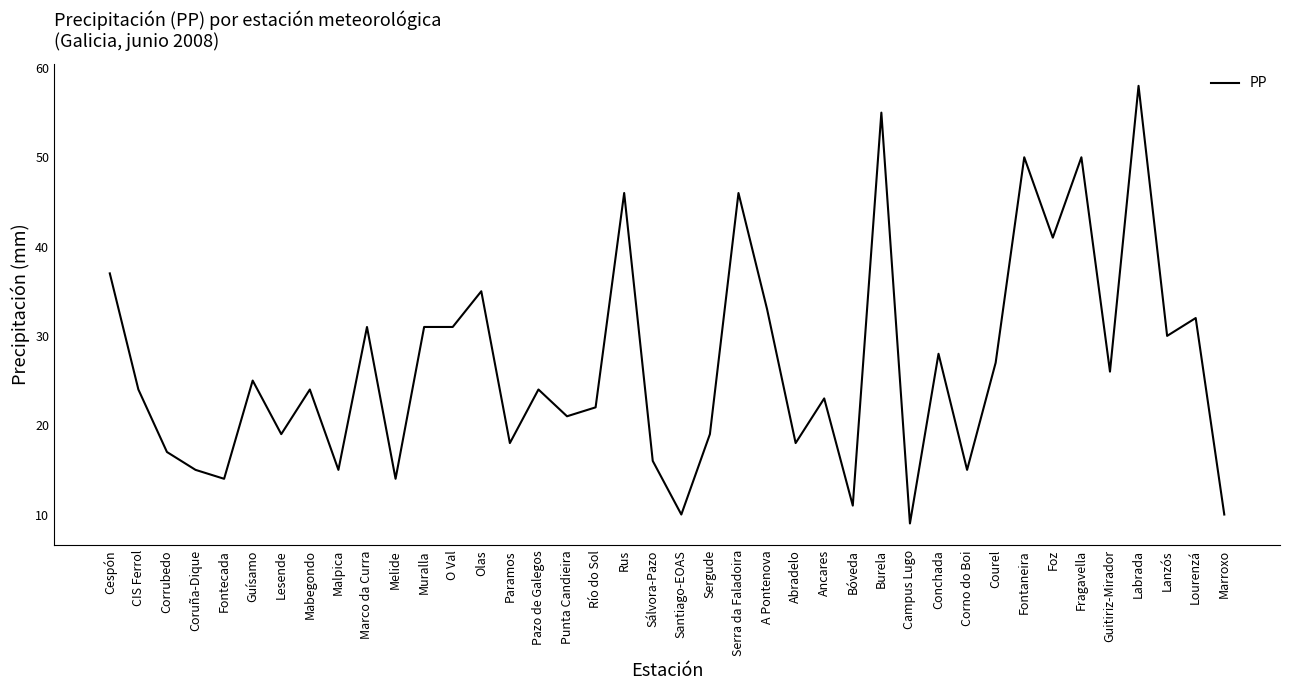

Is this an area chart (filled region under the line)?

No